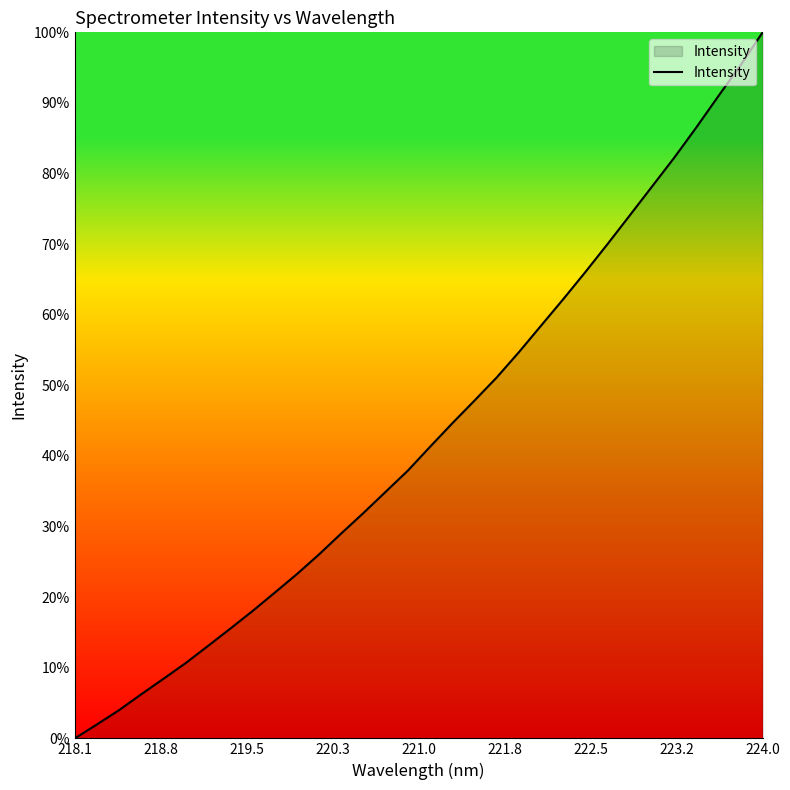

What is the difference between the maximum and minimum values?

100.0